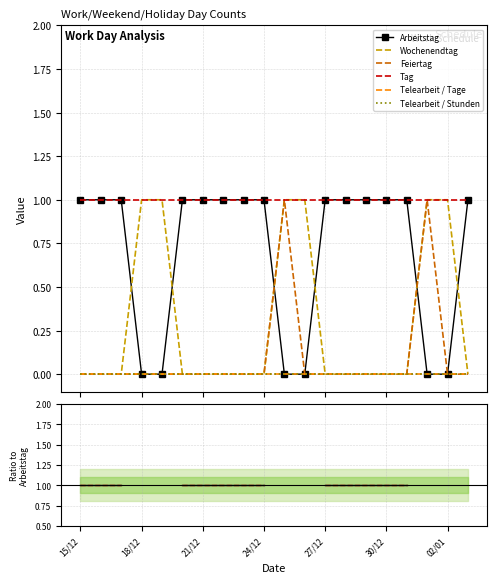

Is the value of Arbeitstag at 15/12 greater than the value of Tag at 14?

No